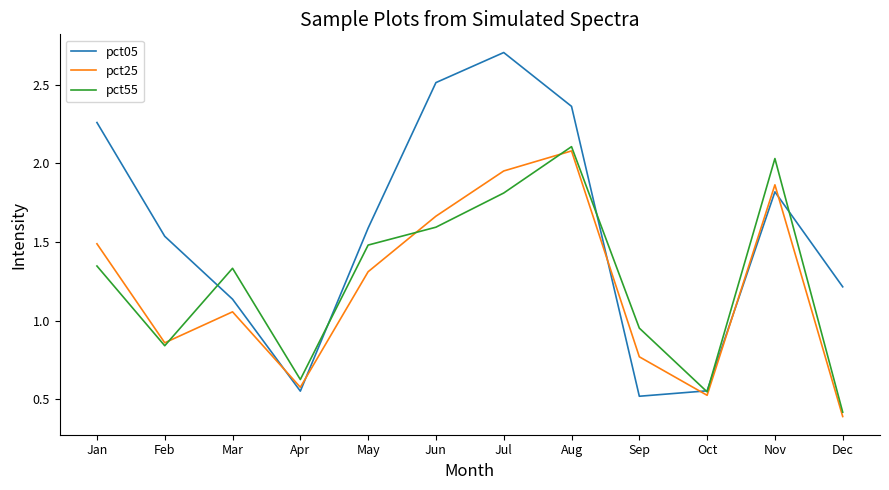

Rank the series by their maximum value, from lowest to highest.

pct25, pct55, pct05